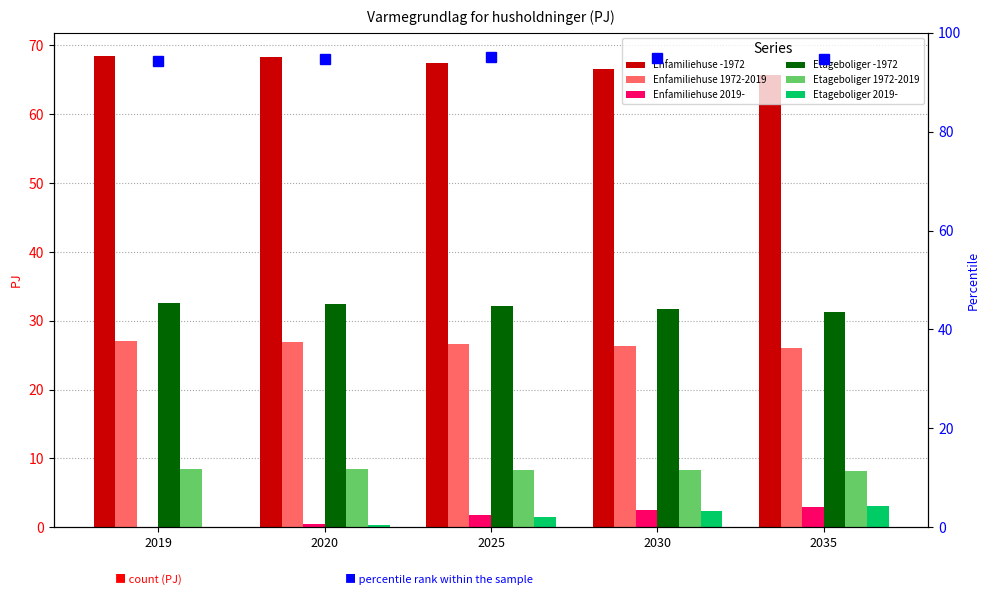

At 2020, list the series in order from smallest to largest.

Etageboliger 2019-, Enfamiliehuse 2019-, Etageboliger 1972-2019, Enfamiliehuse 1972-2019, Etageboliger -1972, Enfamiliehuse -1972